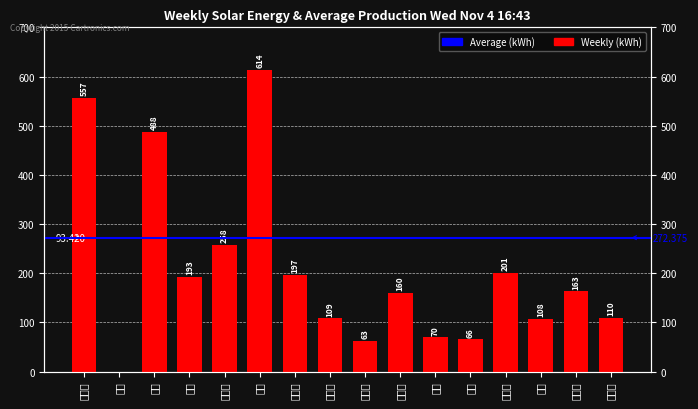

What is the difference between the maximum and second lowest values?

551